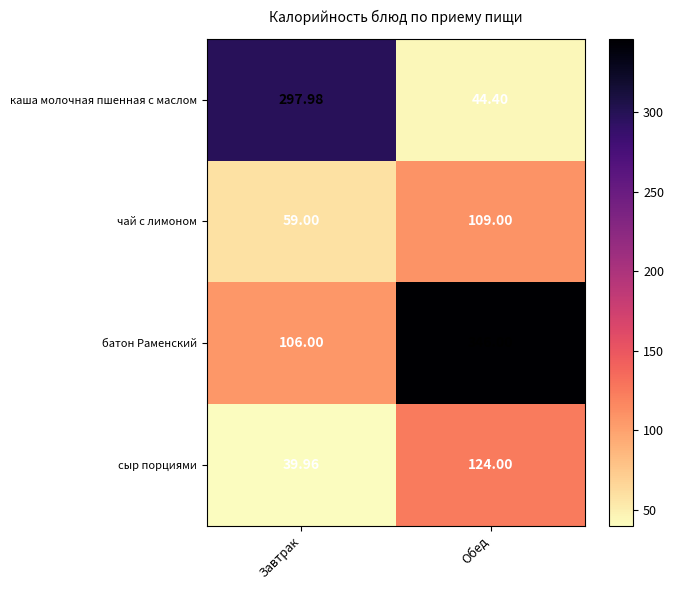

Which series has the widest spread of values?

каша молочная пшенная с маслом